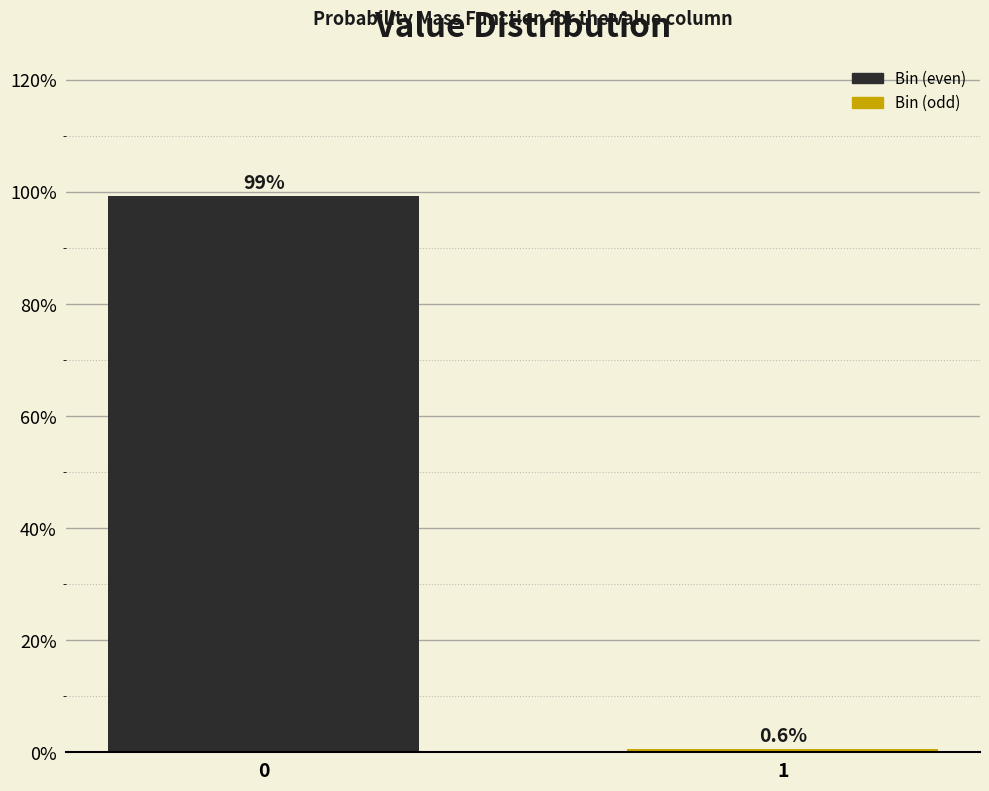

Reading left to right, what are all the values shown in this chart?

0=99.4	1=0.6